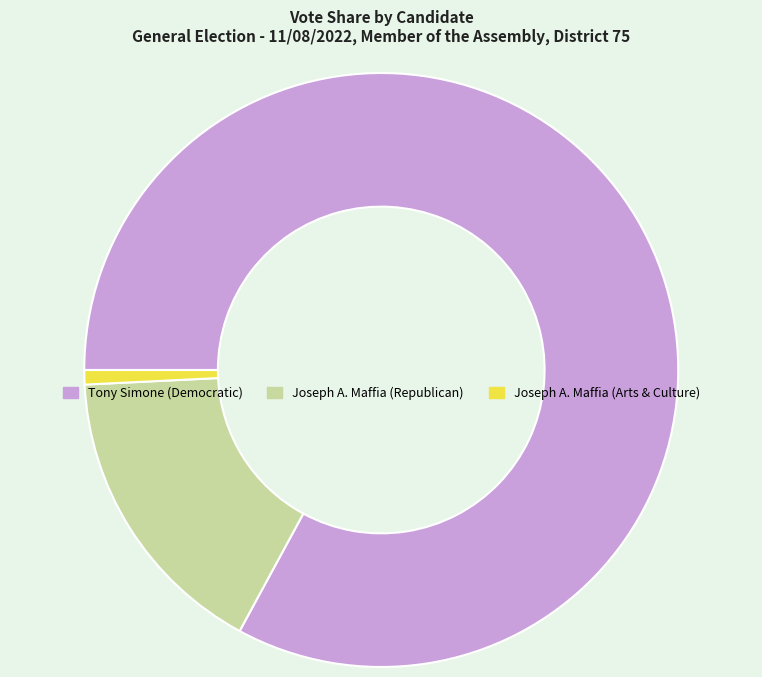

What is the smallest slice in the pie chart?

Joseph A. Maffia (Arts & Culture)